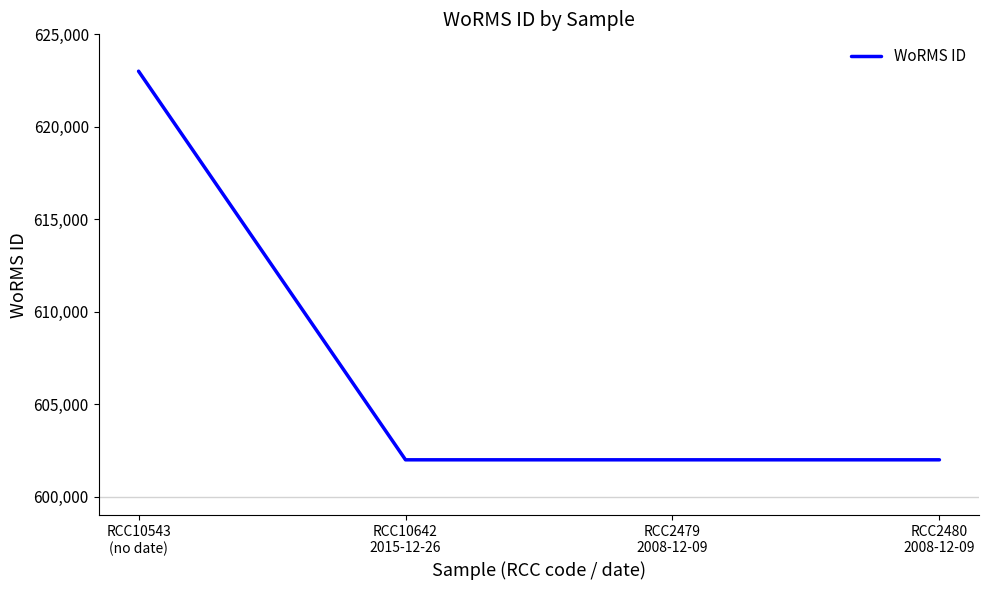

Which label corresponds to the largest value in the chart?

RCC10543
(no date)